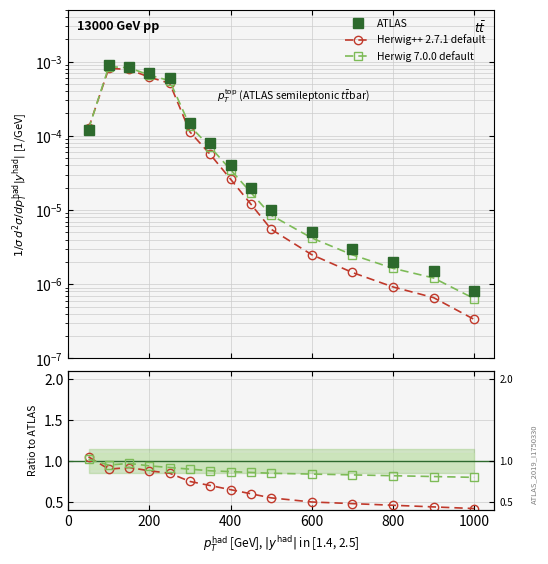

Count the number of categories in the chart.

15